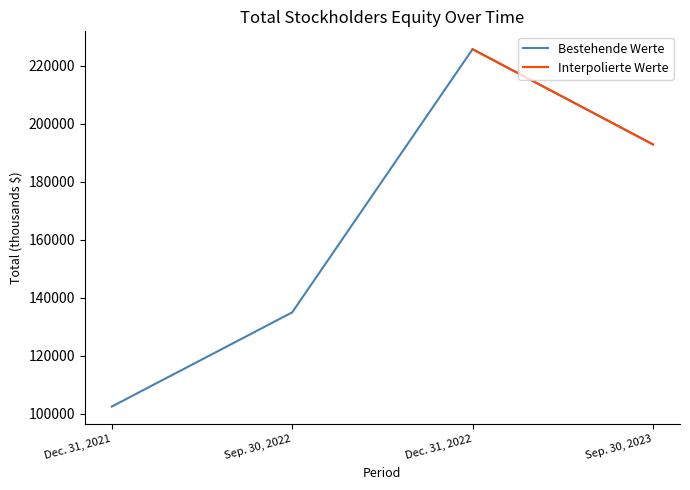

How many values are between 134915 and 225725?

3